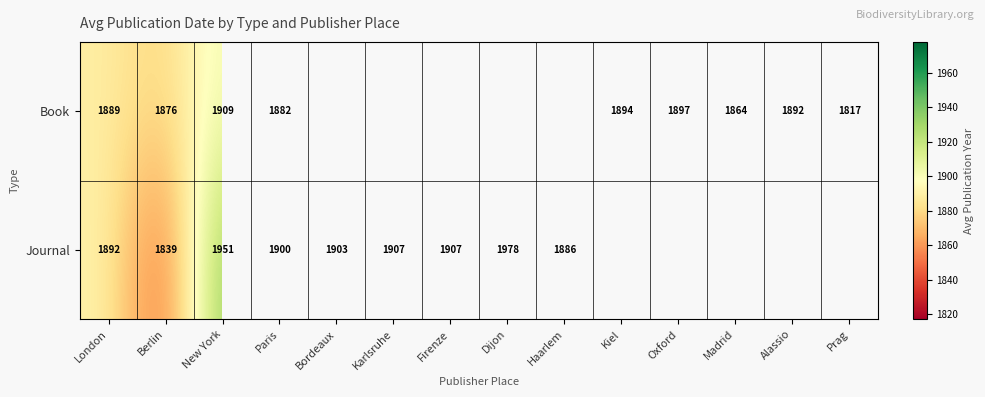

The value of Book at Madrid is 1864. True or false?

True